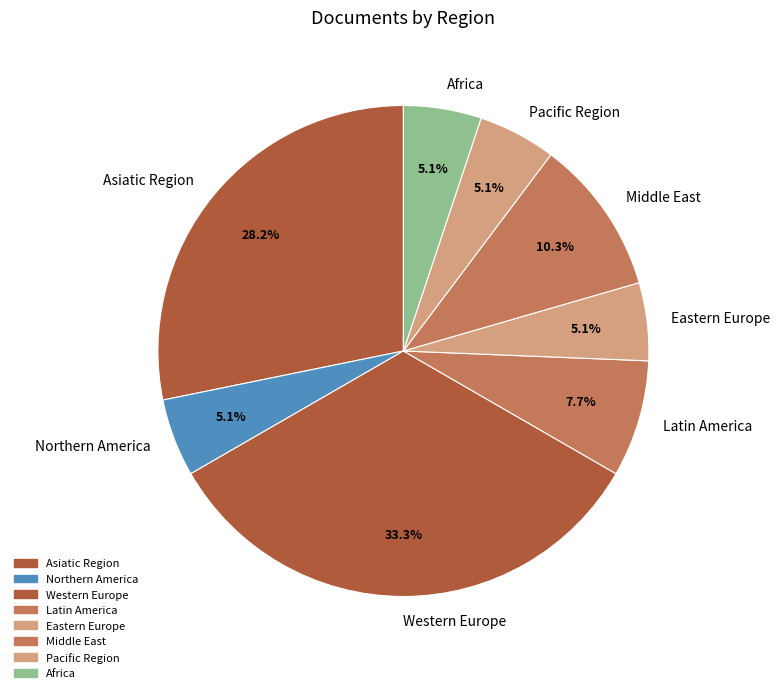

To the nearest percent, what is the difference between the Northern America and Latin America slice percentages?

3%